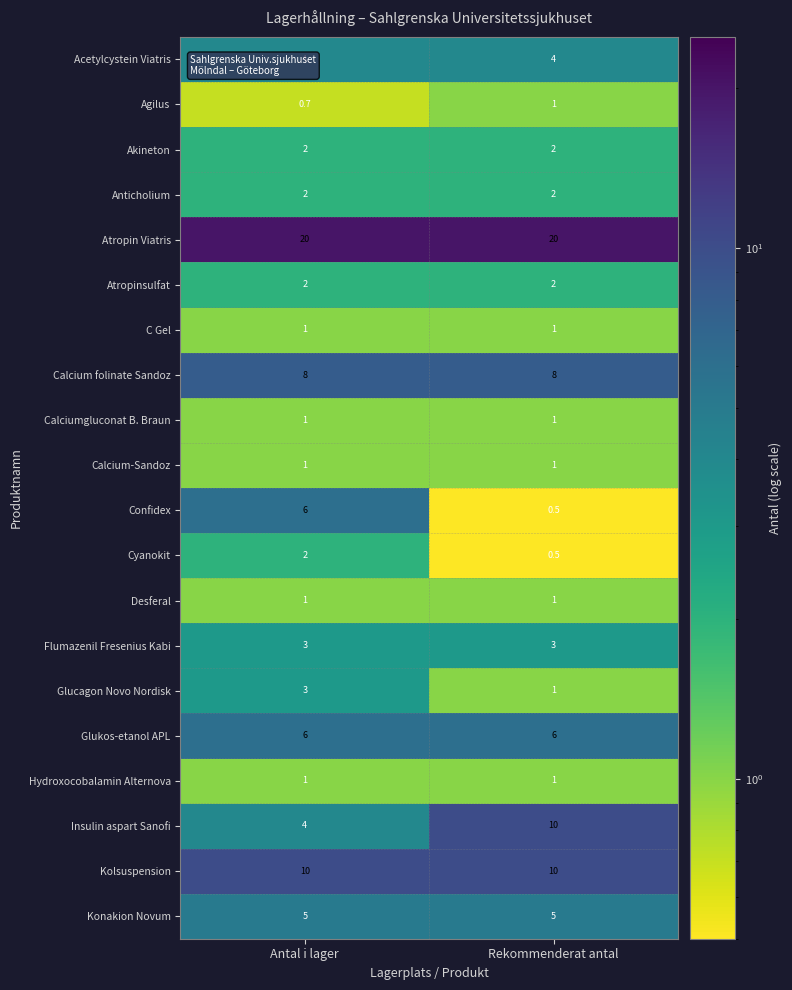

What is the lowest value of the Akineton series?

2.0